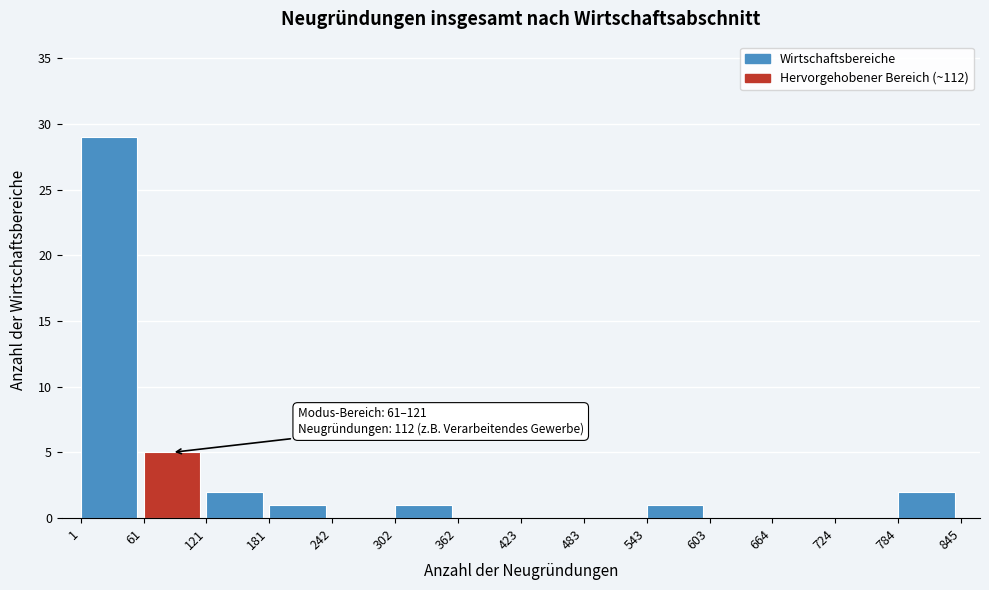

Which range on the x-axis has the tallest bar?

1 to 61